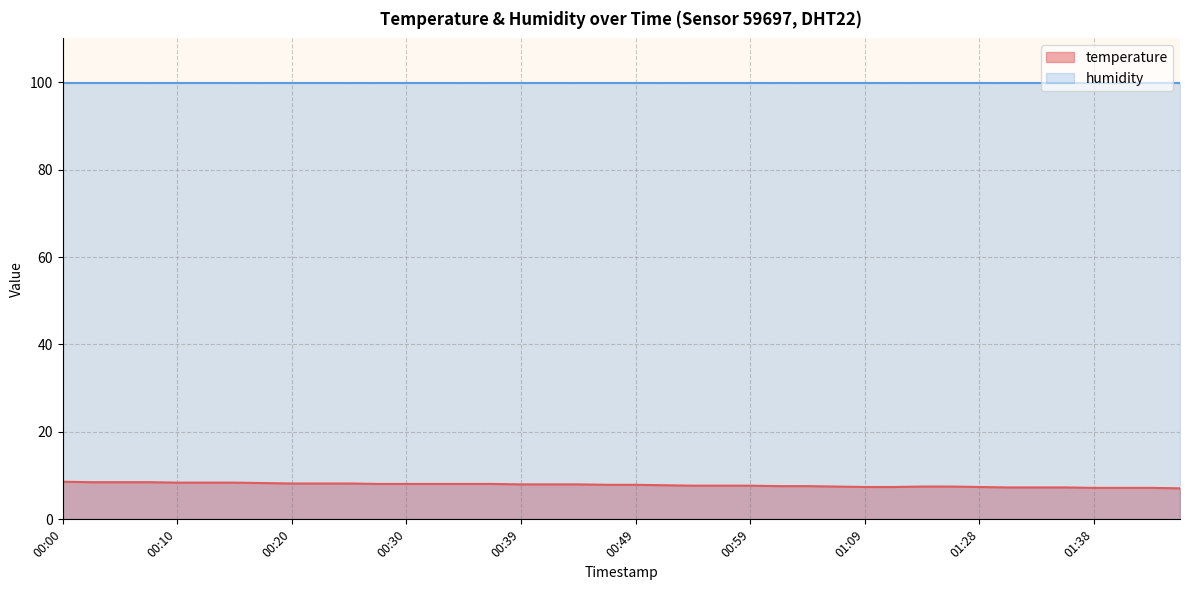

What is the label of the 37th point from the left?

01:38